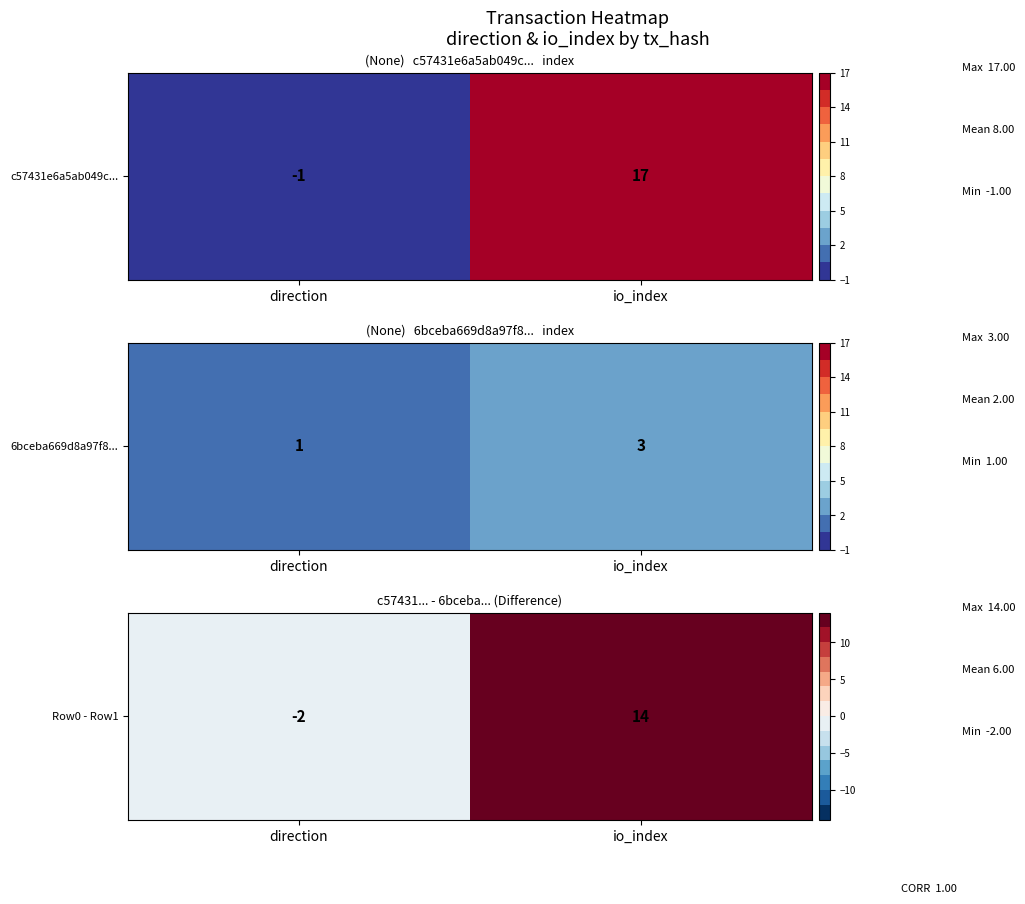

How many values are below zero?

1